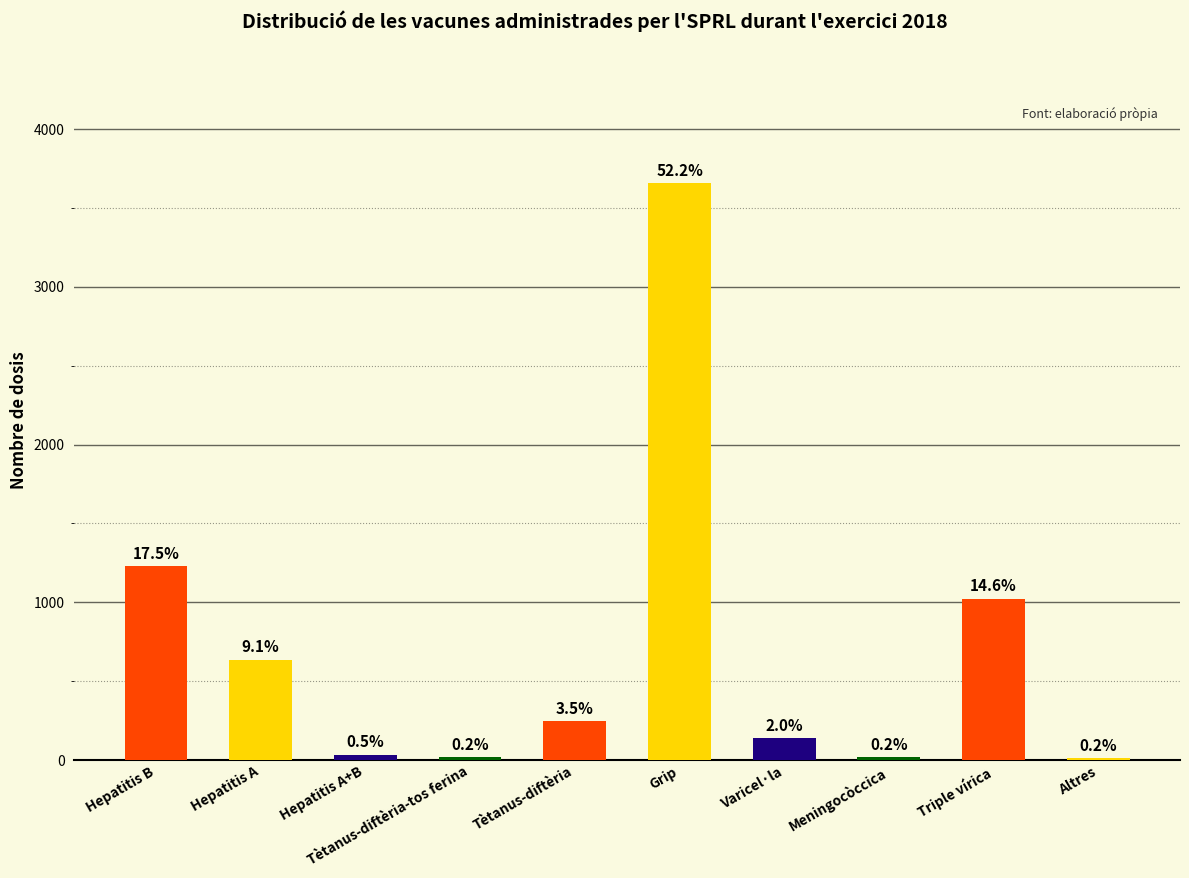

True or false: the data shows 217 at Varicel·la.

False